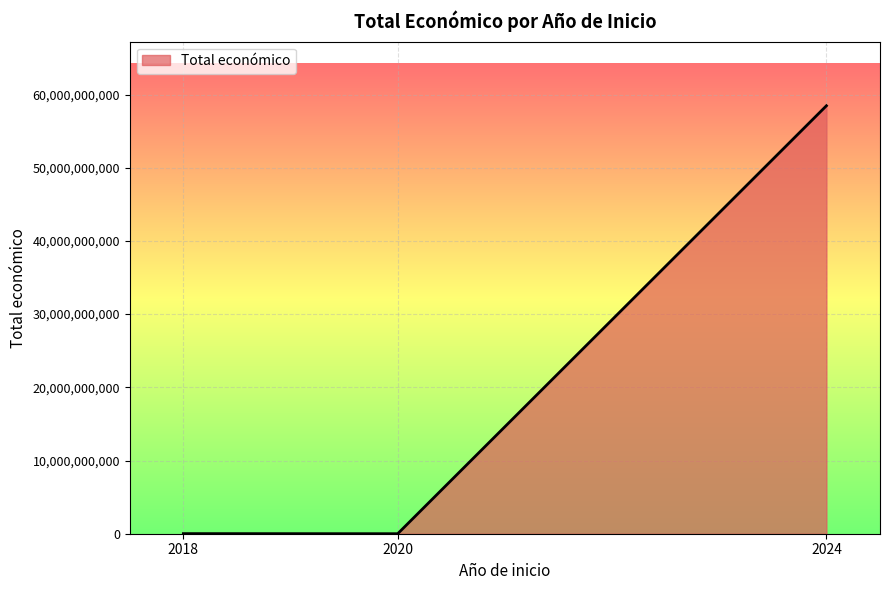

The value at 2024 is 58463491826. True or false?

True